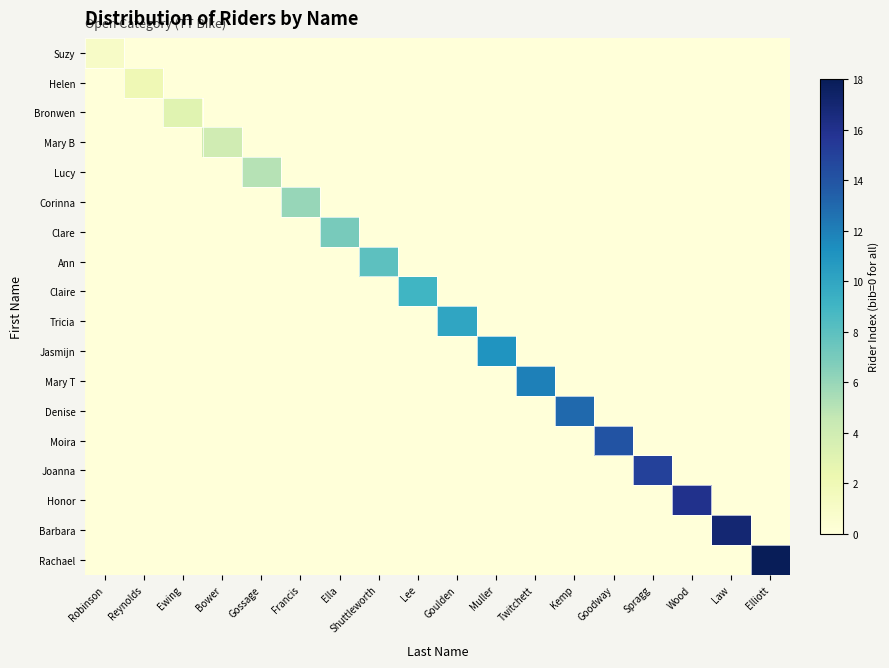

Which series has the largest total across all categories?

Rachael